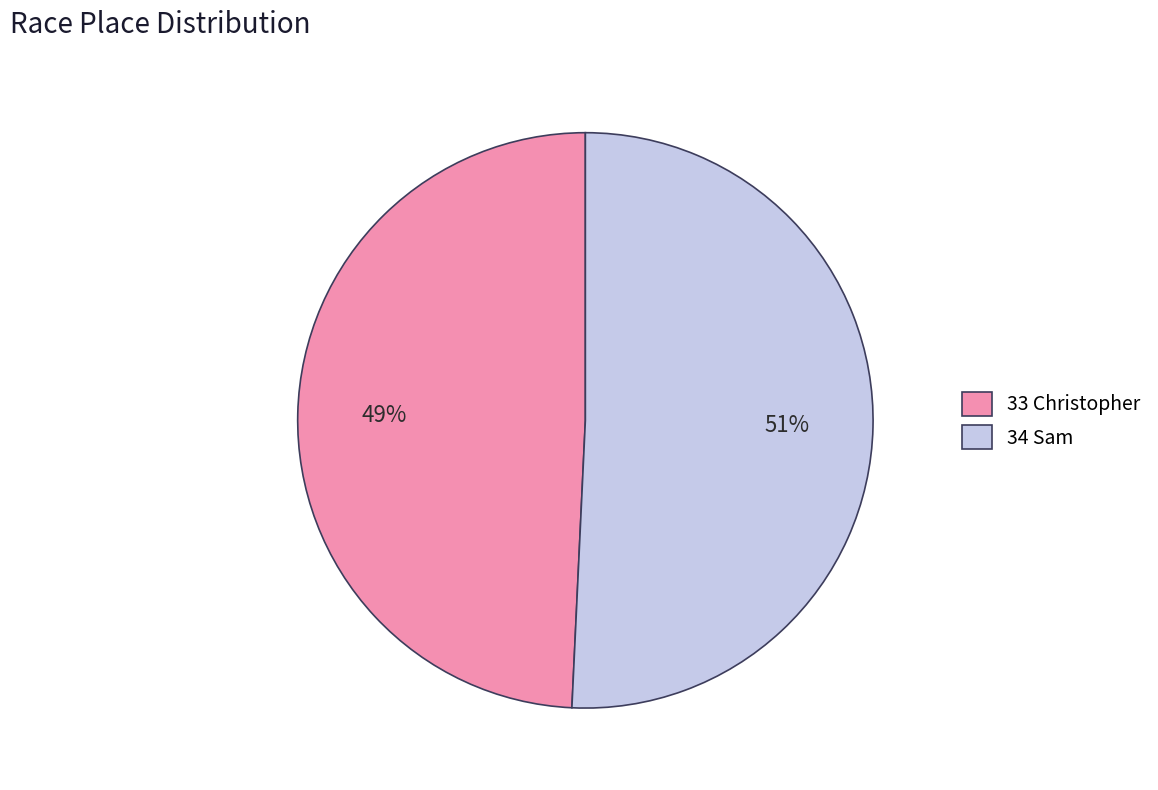

Is the sum of 34 Sam and 33 Christopher greater than half?

Yes